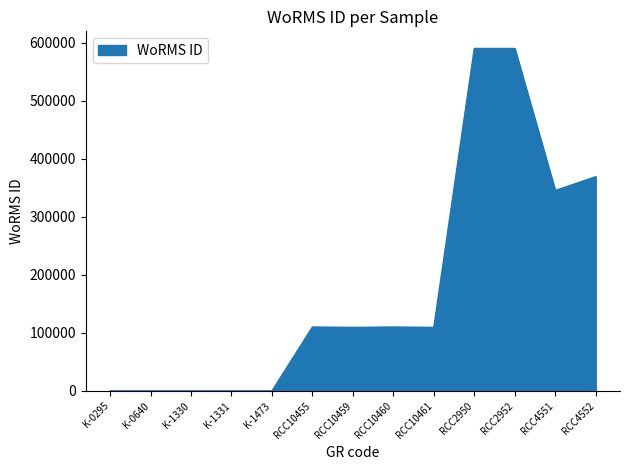

Is it true that the value at RCC4551 is 345502?

True